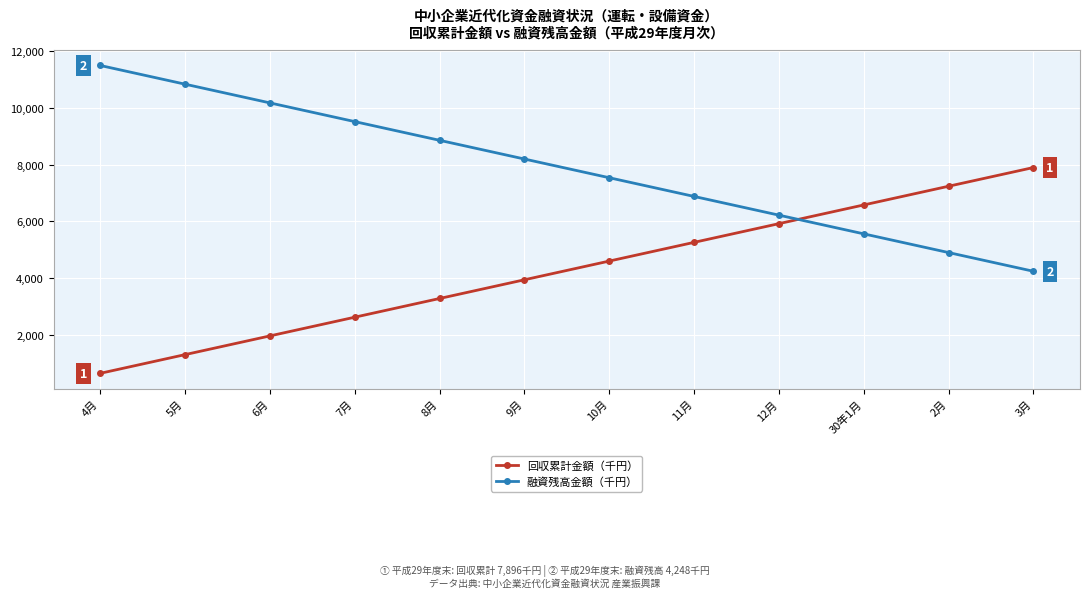

How many lines are shown in the chart?

2